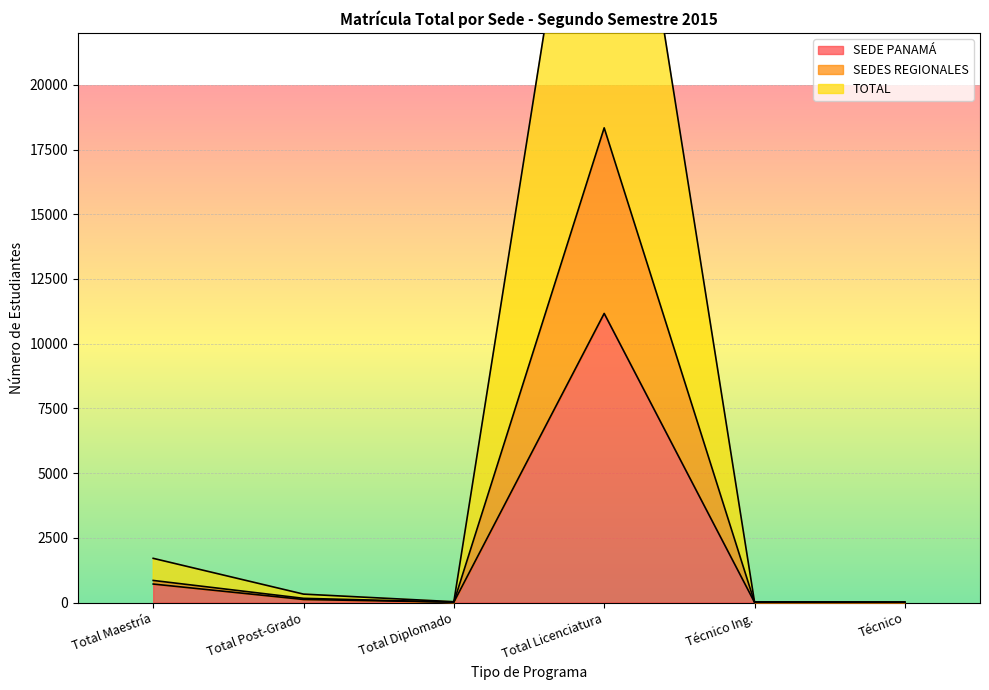

Which category has the lowest value in the SEDES REGIONALES series?

Técnico